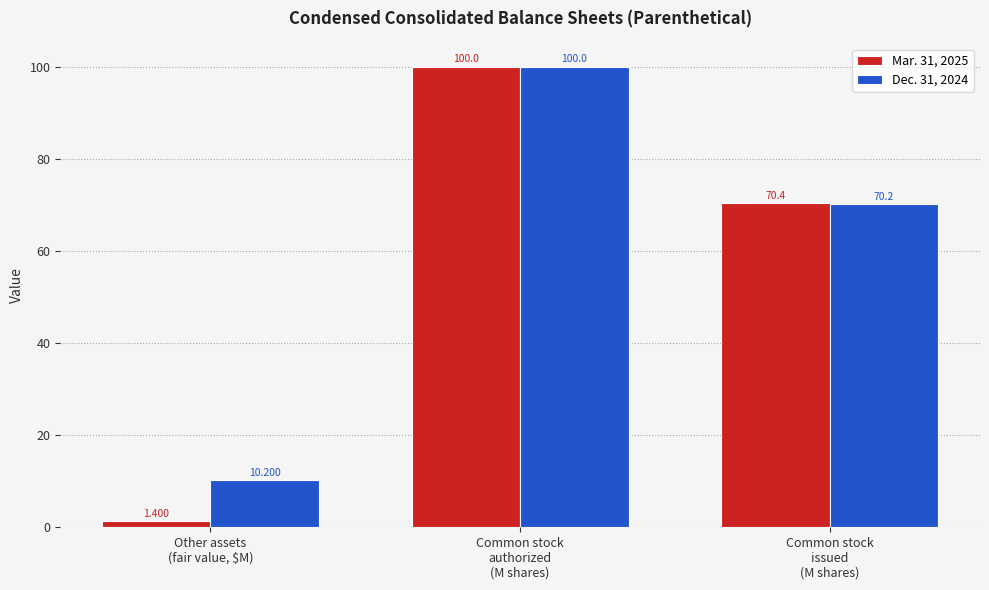

At Other assets
(fair value, $M), list the series in order from largest to smallest.

Dec. 31, 2024, Mar. 31, 2025